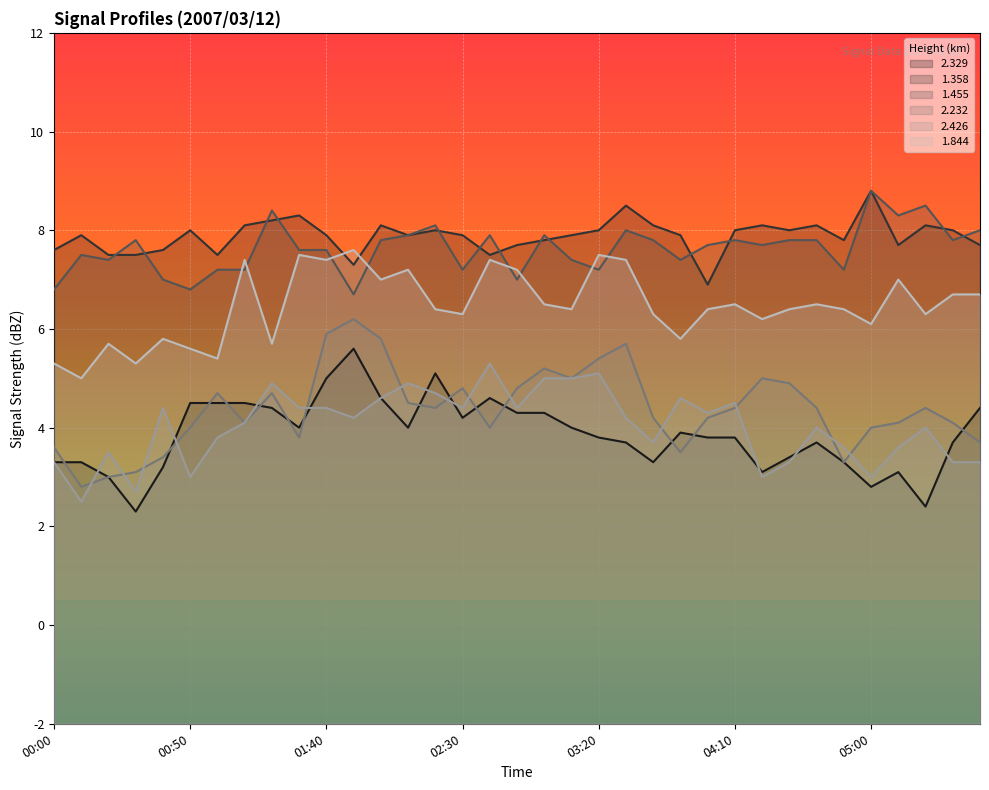

What is the total value across all series at 04:10?

35.0